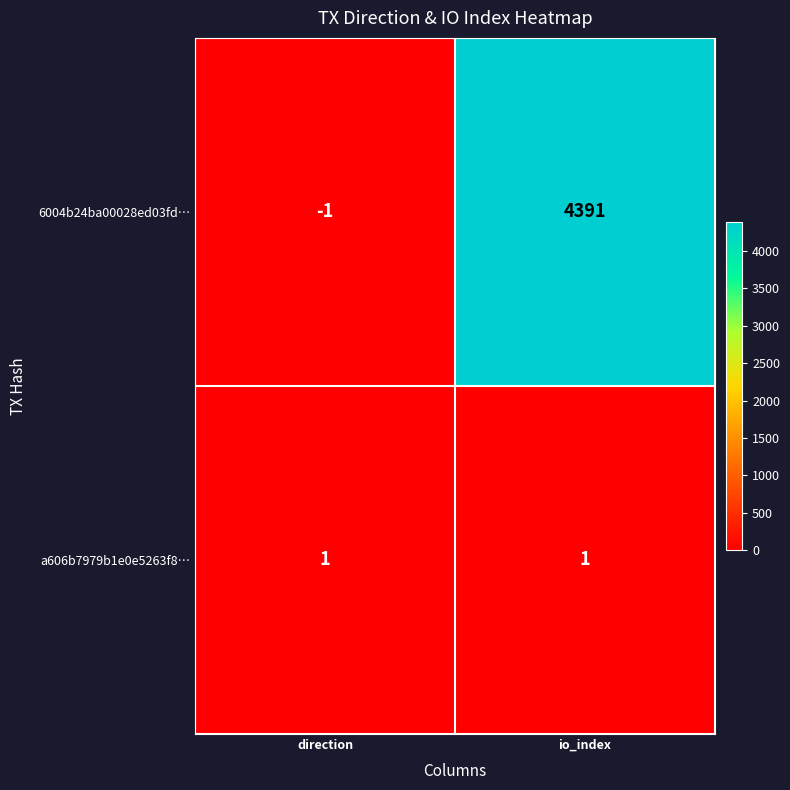

How many categories are shown in the chart?

2